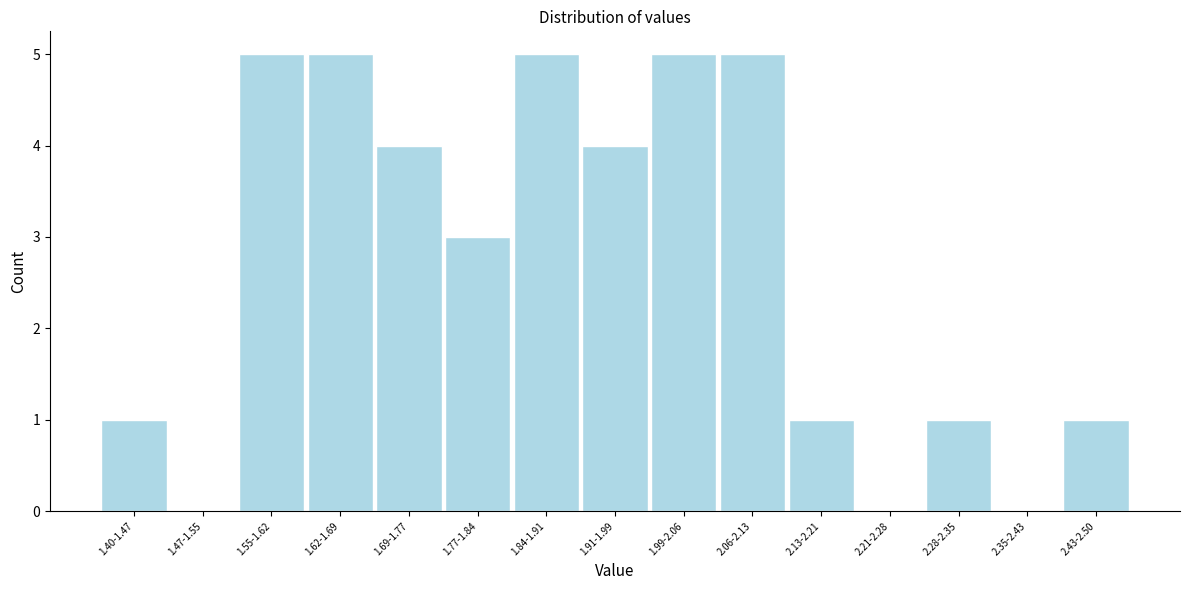

Reading left to right, list all the values displayed in this chart.

1.40-1.47=1	1.47-1.55=0	1.55-1.62=5	1.62-1.69=5	1.69-1.77=4	1.77-1.84=3	1.84-1.91=5	1.91-1.99=4	1.99-2.06=5	2.06-2.13=5	2.13-2.21=1	2.21-2.28=0	2.28-2.35=1	2.35-2.43=0	2.43-2.50=1